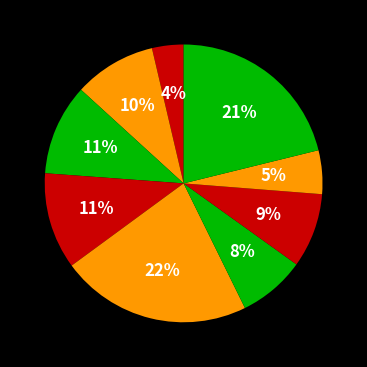

Count the number of slices in the pie.

9